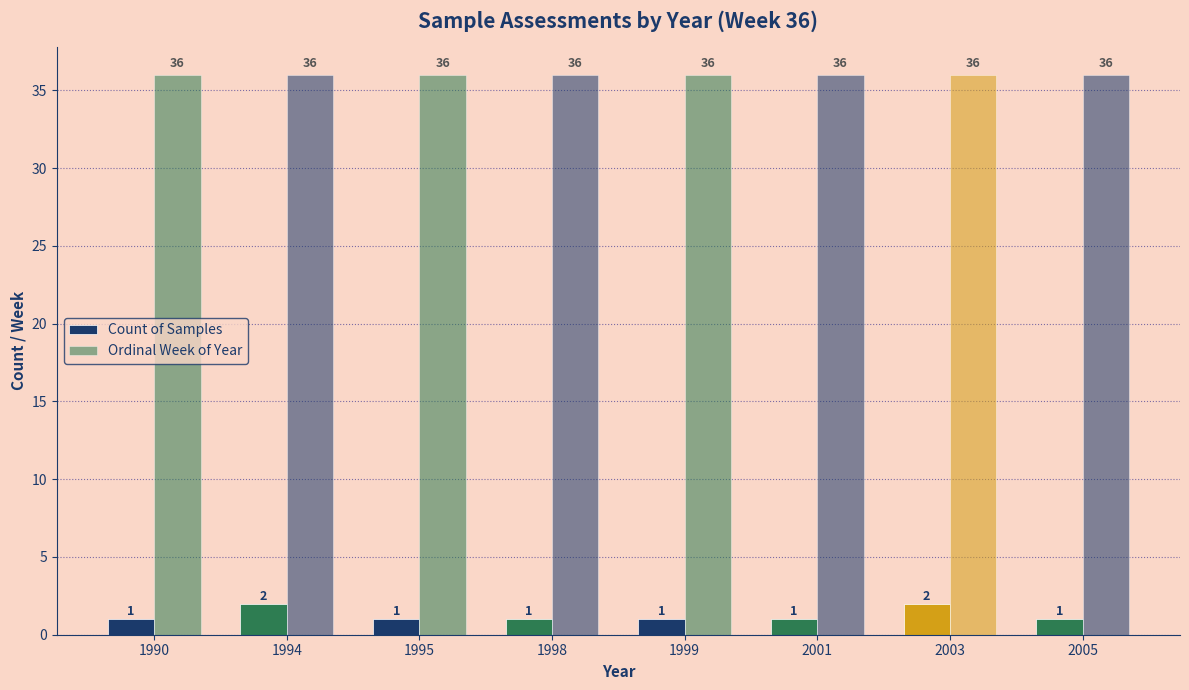

Rank the series by their maximum value, from highest to lowest.

Ordinal Week of Year, Count of Samples